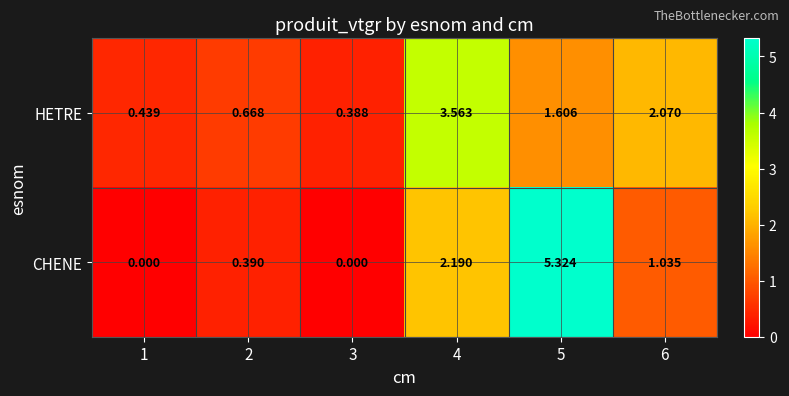

Between 2 and 4, which series saw the biggest shift?

HETRE